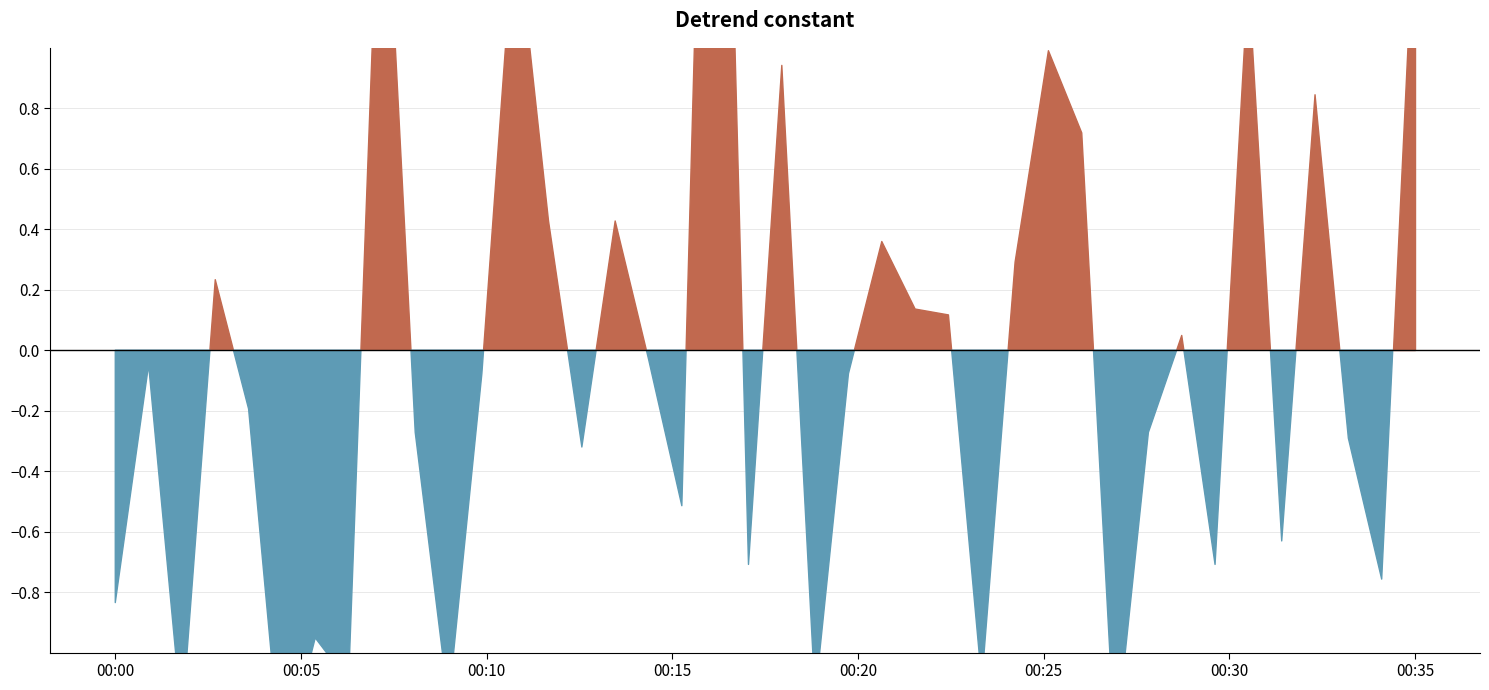

Is it true that the value at 01:20 is 6.2?

False